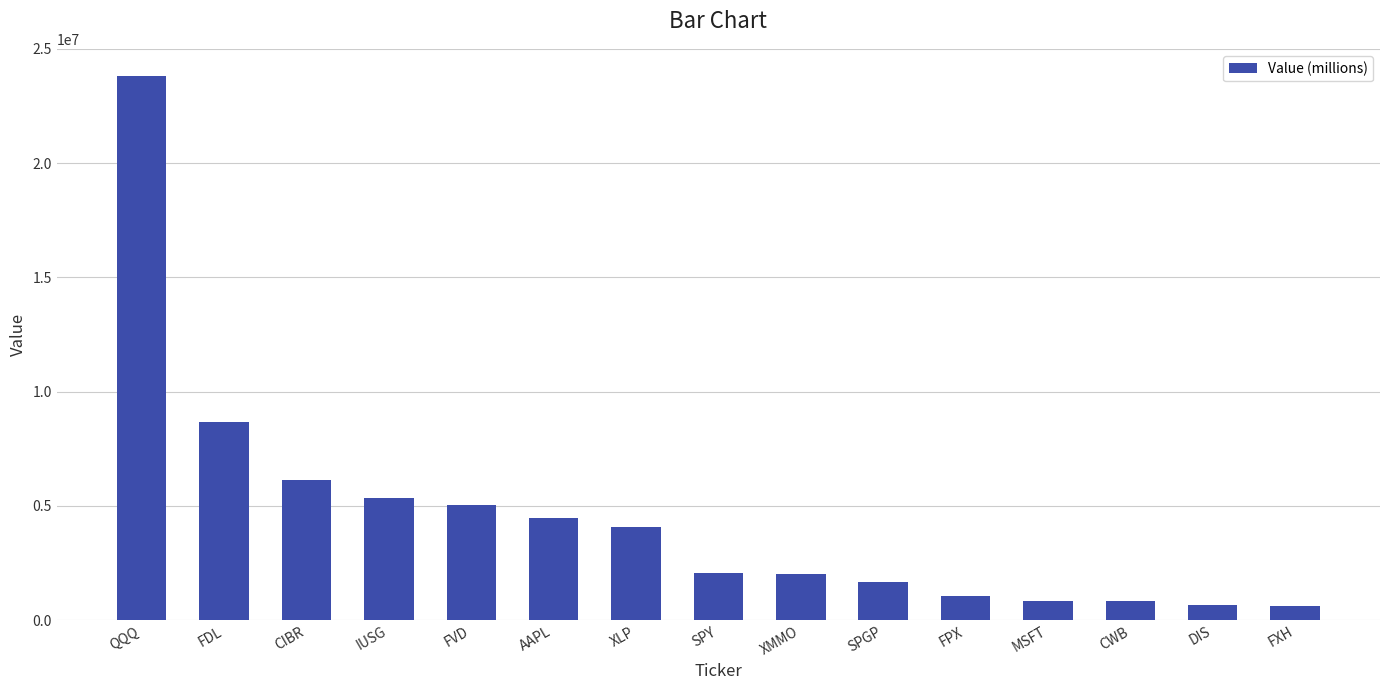

Are the bars horizontal?

No